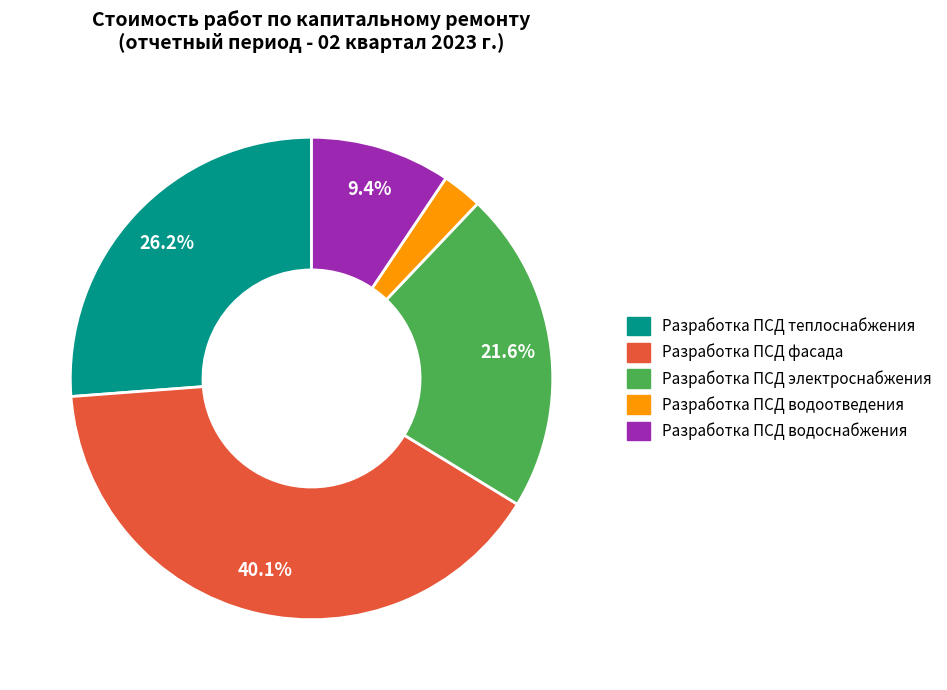

How many segments does this pie chart have?

5